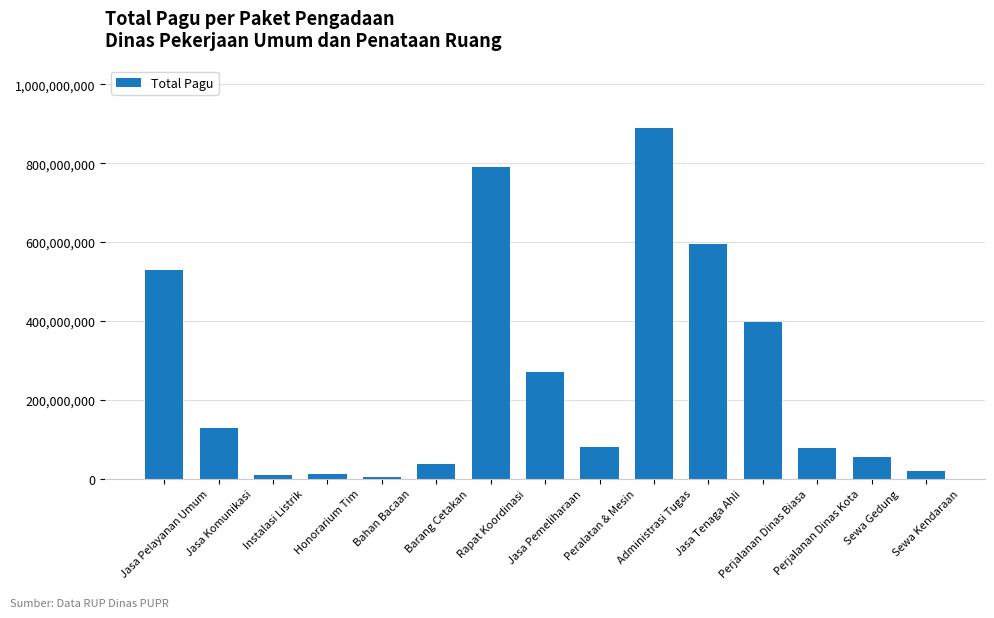

What is the change in value from Peralatan & Mesin to Perjalanan Dinas Biasa?

+318592000